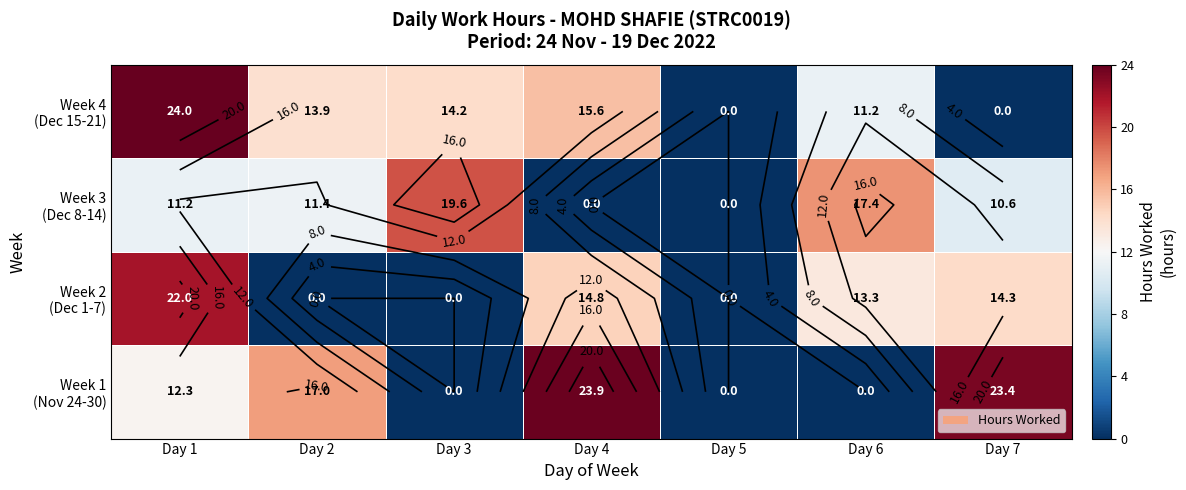

Between Day 5 and Day 7, which is larger?

Day 7